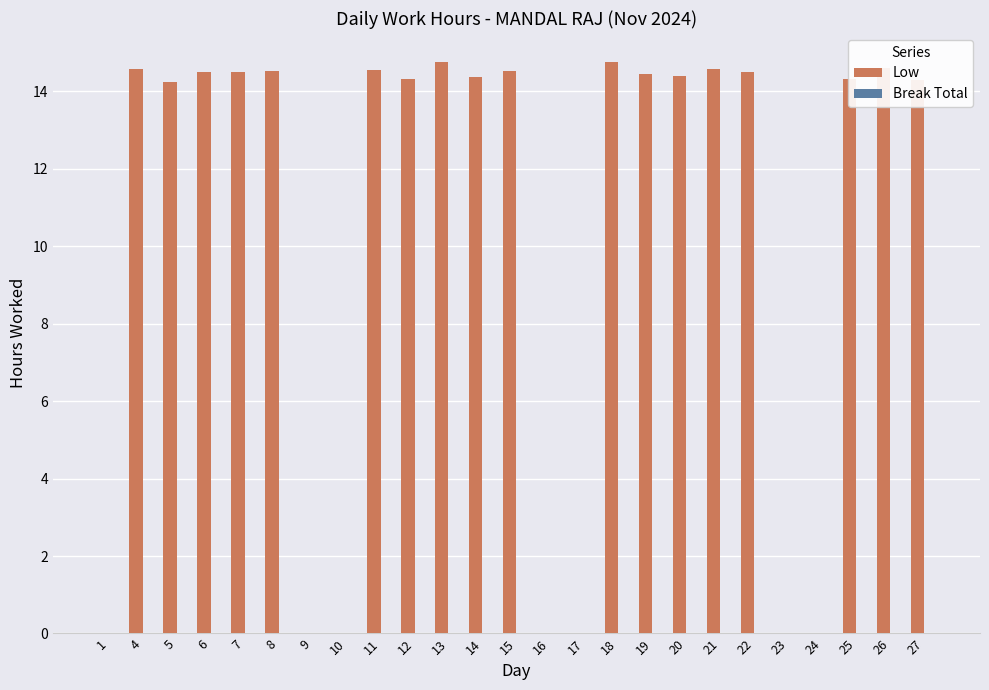

Is it true that the value at 9 is 6.4?

False